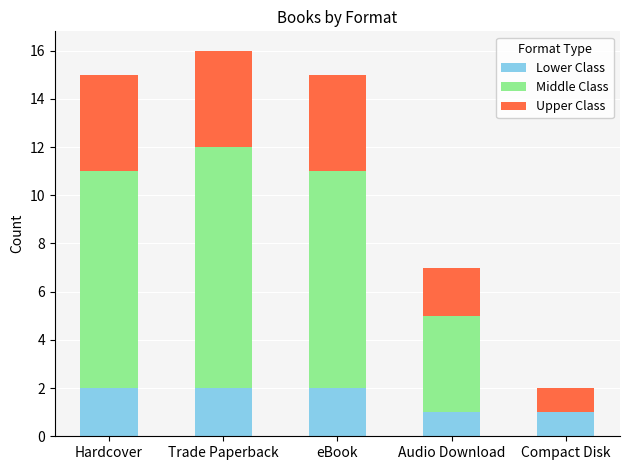

Where is Lower Class nearest to the value 1?

Audio Download